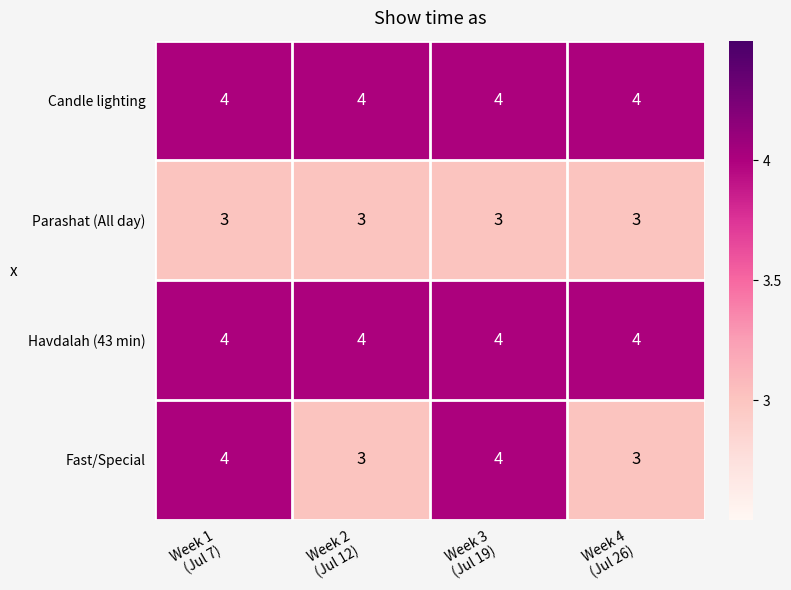

What is the lowest value of the Fast/Special series?

3